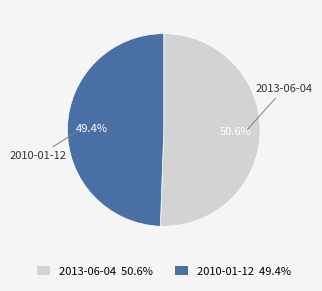

Combined, what portion of the pie is 2010-01-12 and 2013-06-04?

100.0%